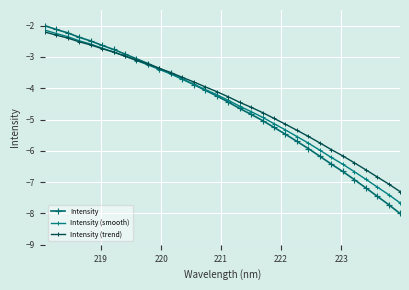

Rank the series by their average value, from lowest to highest.

Intensity, Intensity (smooth), Intensity (trend)